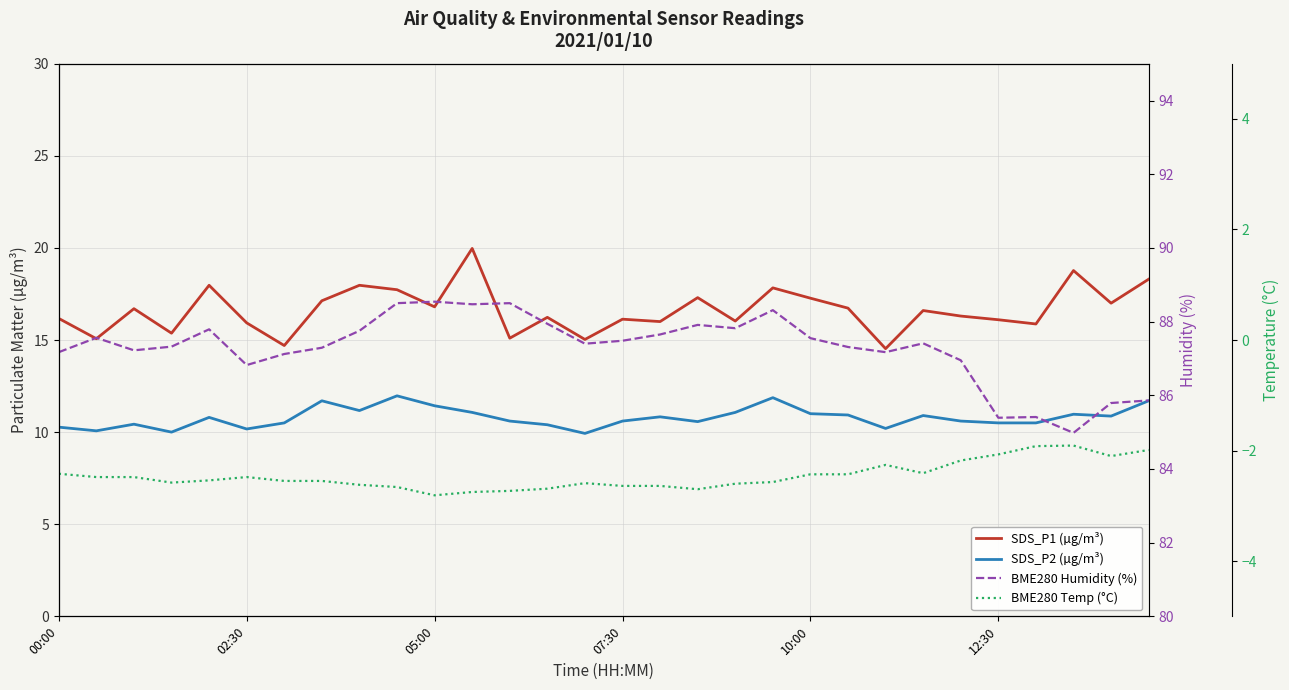

Where does the SDS_P1 (µg/m³) series first go above 16?

00:00